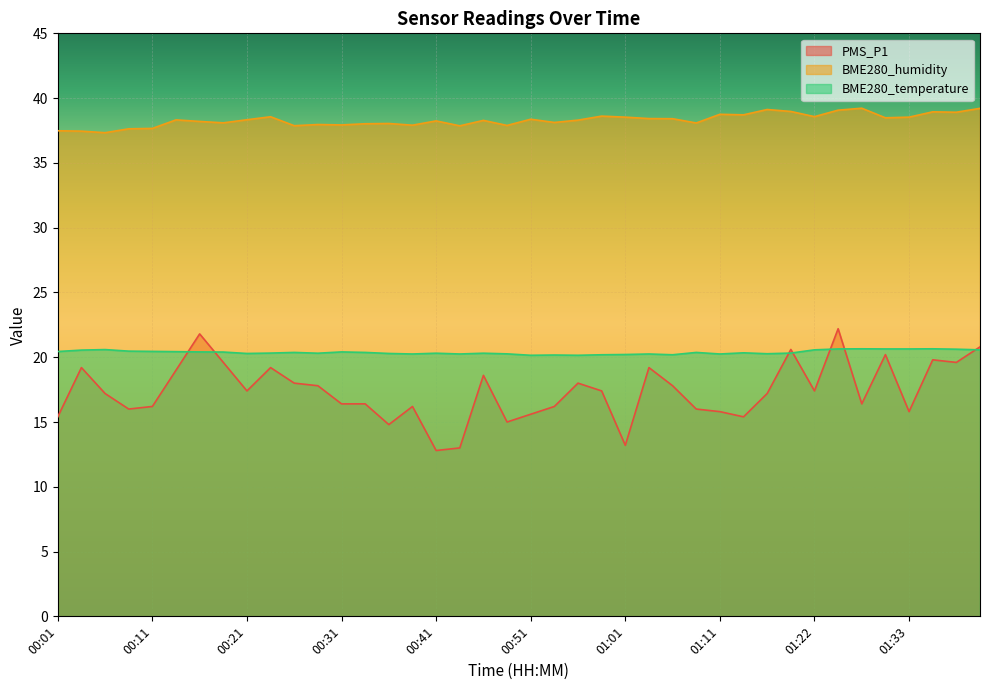

True or false: BME280_temperature has a value of 34.8 at 00:11.

False